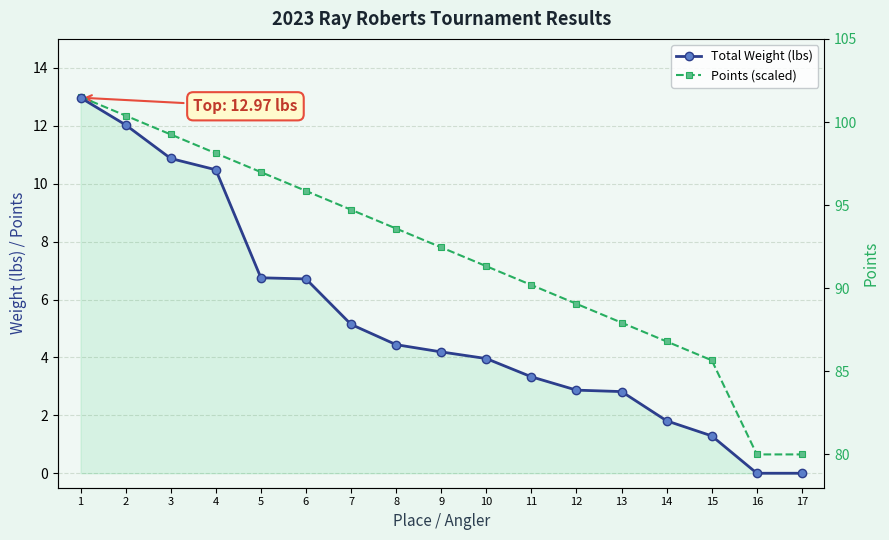

How many lines are shown in the chart?

2